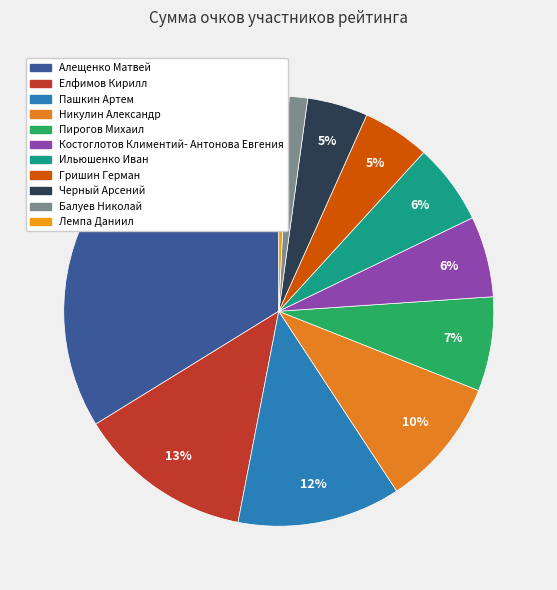

To the nearest percent, what is the difference between the largest and smallest slice percentages?

33%